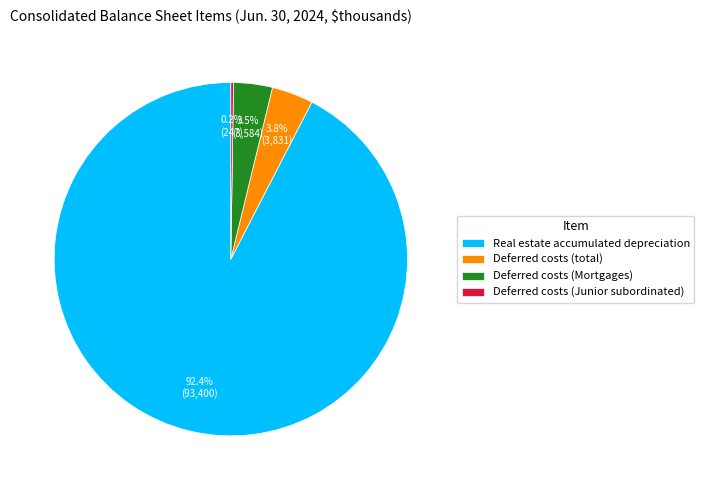

To the nearest percent, what is the average slice percentage?

25%